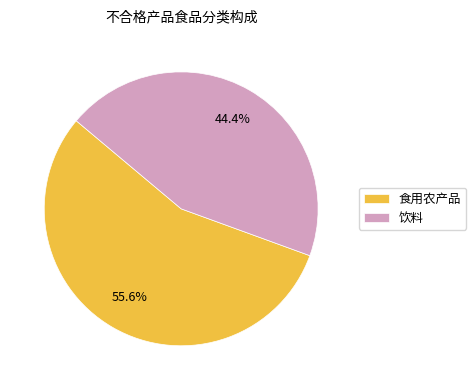

Which has a higher value, 饮料 or 食用农产品?

食用农产品